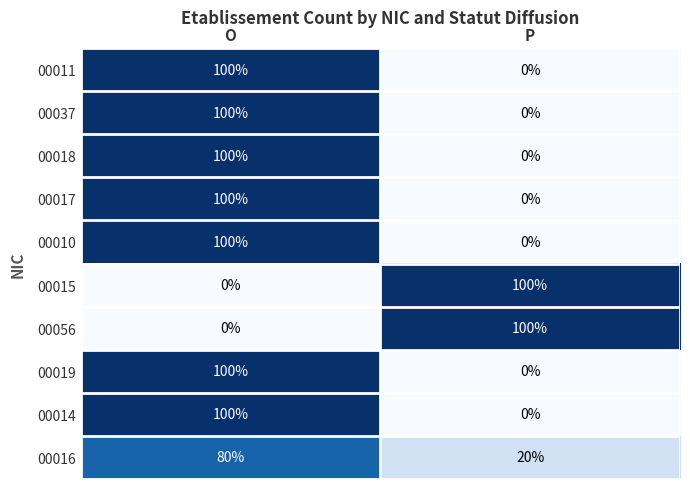

What is the total value across all series at P?

220